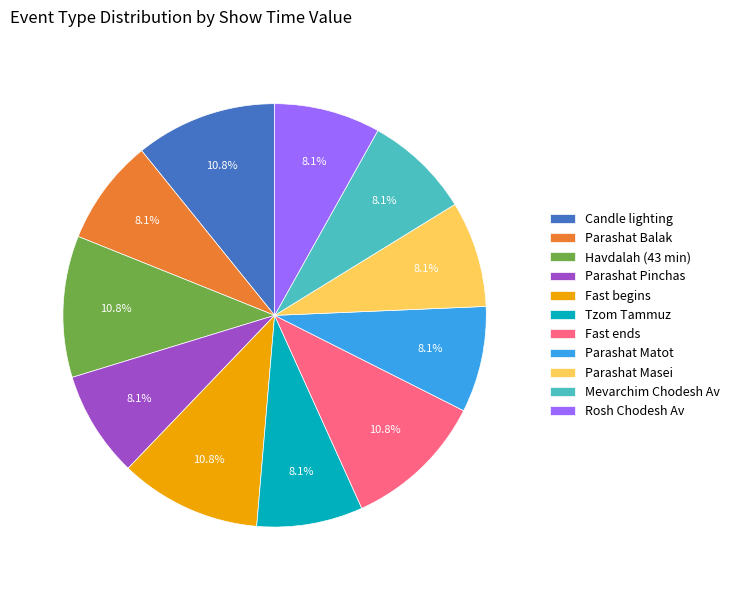

Count the number of slices in the pie.

11